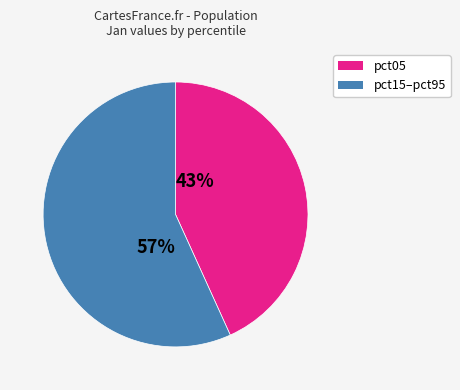

To the nearest percent, what is the difference between the largest and smallest slice percentages?

14%